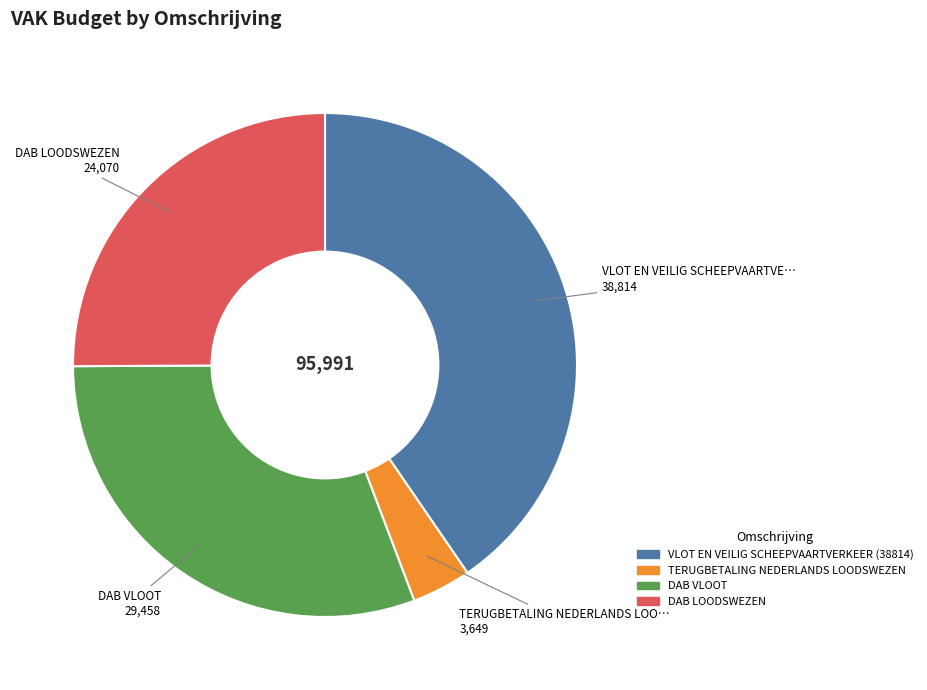

Is TERUGBETALING NEDERLANDS LOODSWEZEN the majority of the pie?

No